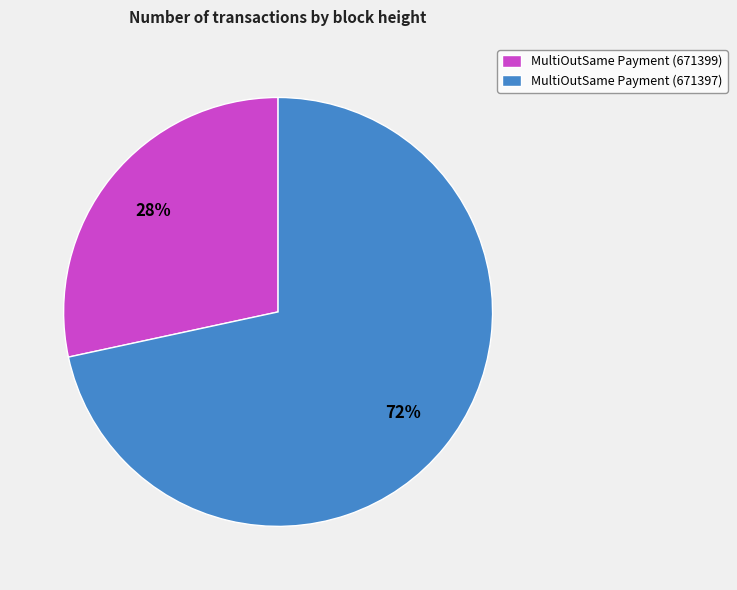

The MultiOutSame Payment (671399) slice represents 35% of the pie. True or false?

False